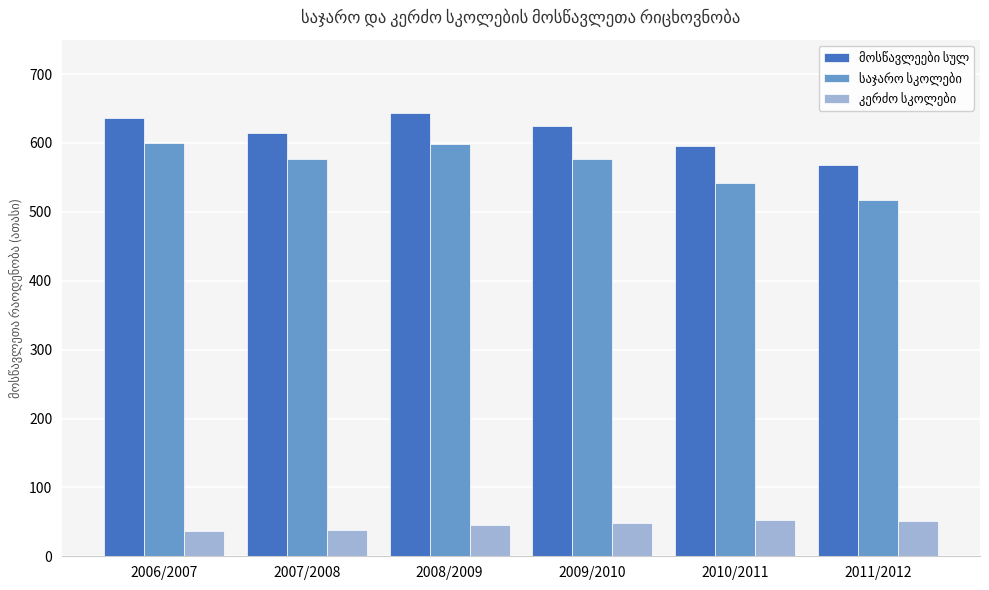

At how many categories does at least one series exceed 381824?

6